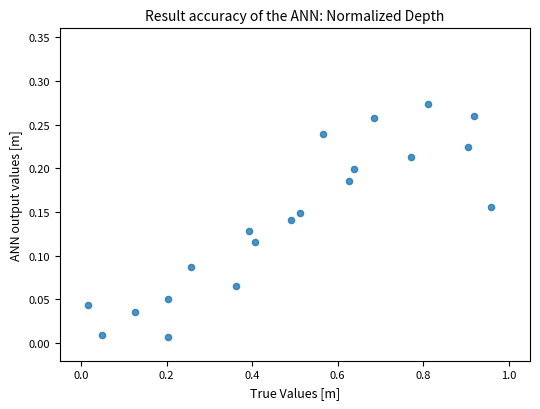

What is the range of X values (max minus min)?

0.9